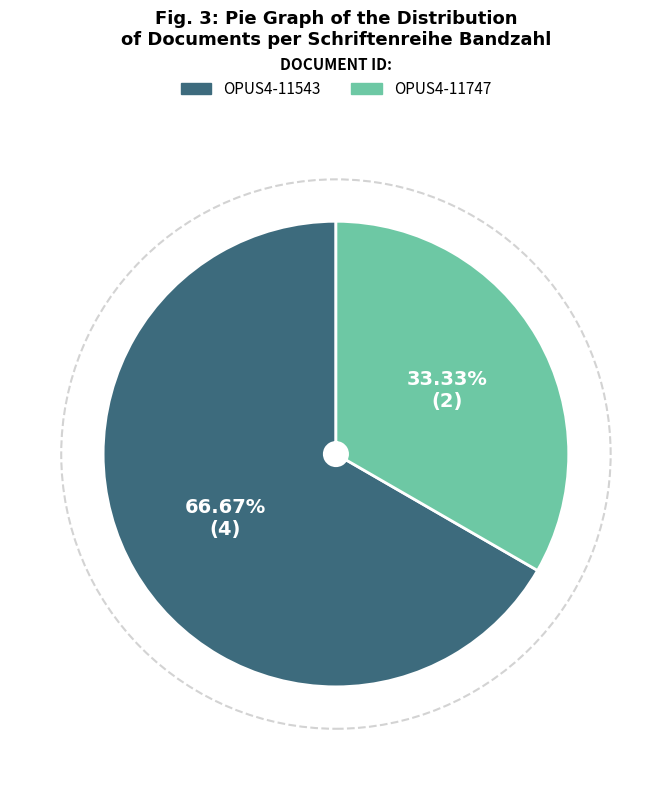

What is the ratio of the value at OPUS4-11543 to the value at OPUS4-11747?

2.0